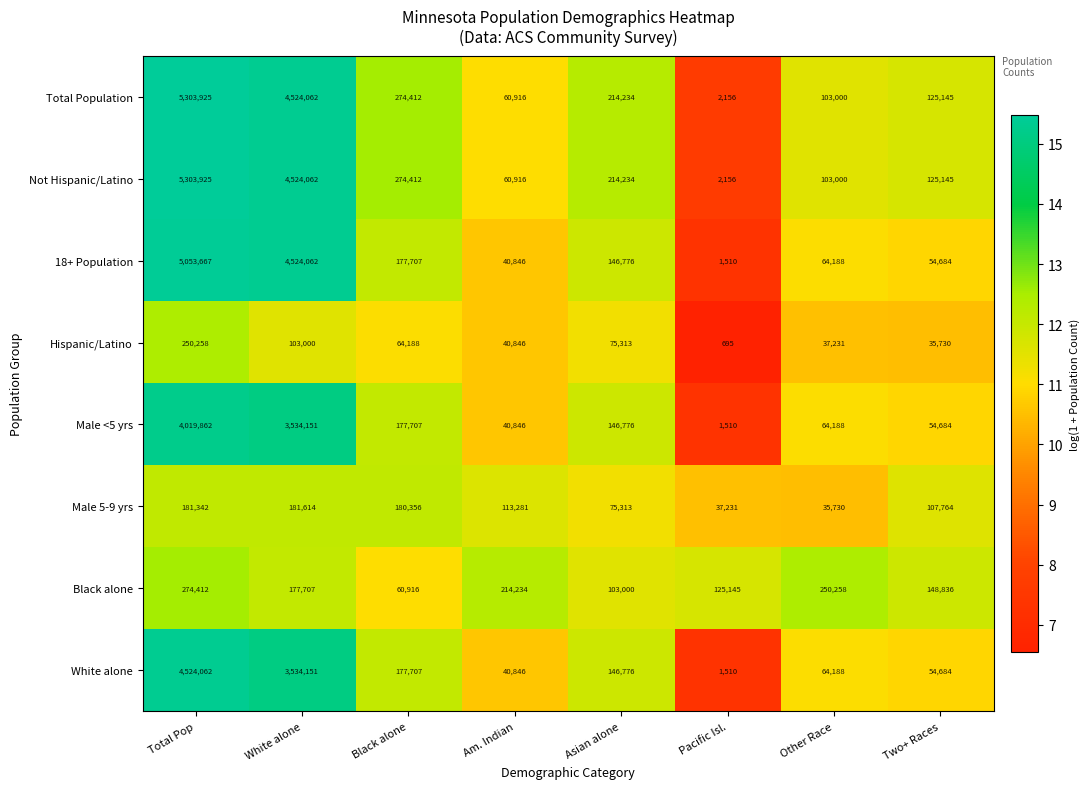

List the labels in order of Male <5 yrs value, smallest first.

Pacific Isl., Am. Indian, Two+ Races, Other Race, Asian alone, Black alone, White alone, Total Pop